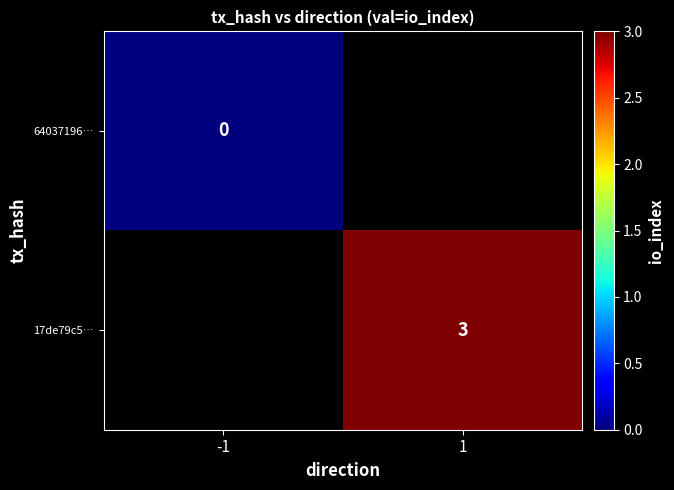

True or false: 17de79c5… has a value of 4 at 1.

False